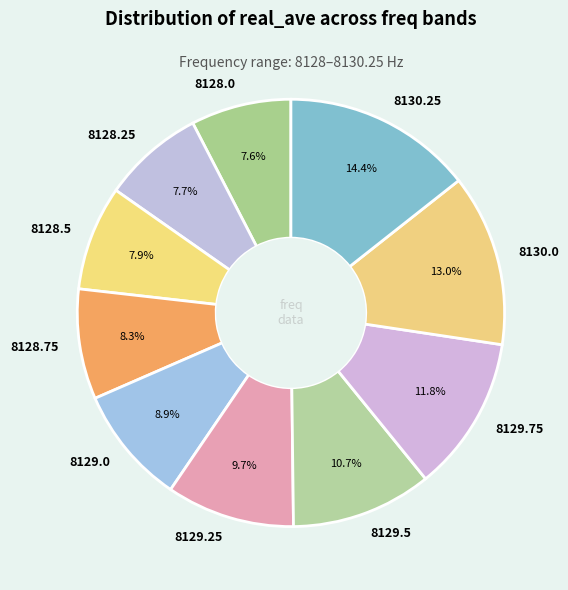

Is it true that 8129.0 is 1% of the pie?

False